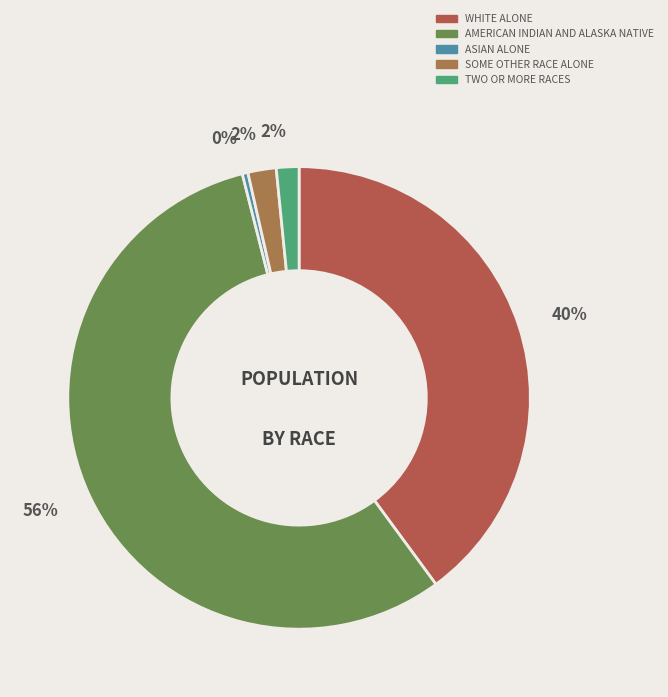

How many slices are in this pie chart?

5